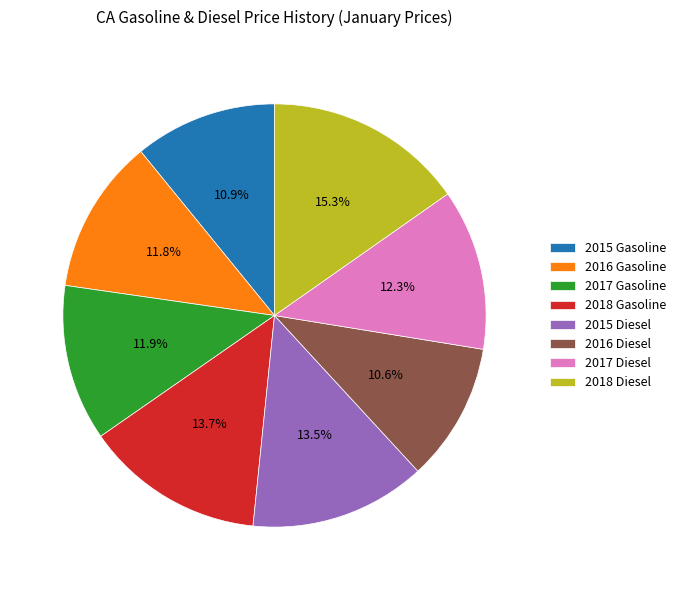

Is it true that 2017 Diesel is 22% of the pie?

False